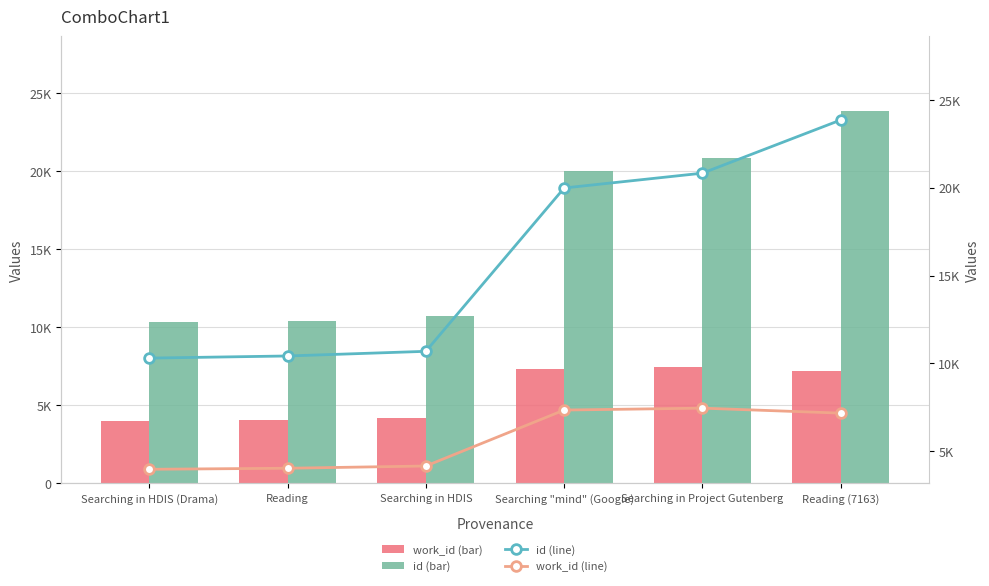

The value of id (line) at Searching in Project Gutenberg is 20833. True or false?

True